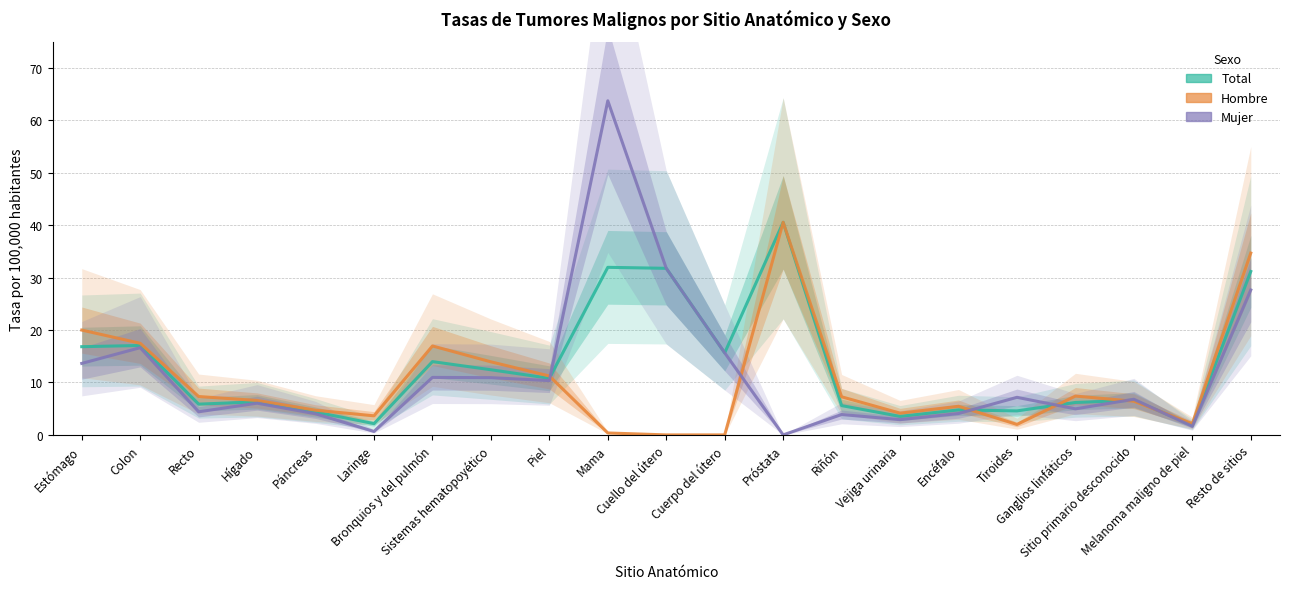

List the series in order of their overall mean, lowest first.

Hombre (Tasa), Mujer (Tasa), Total (Tasa)